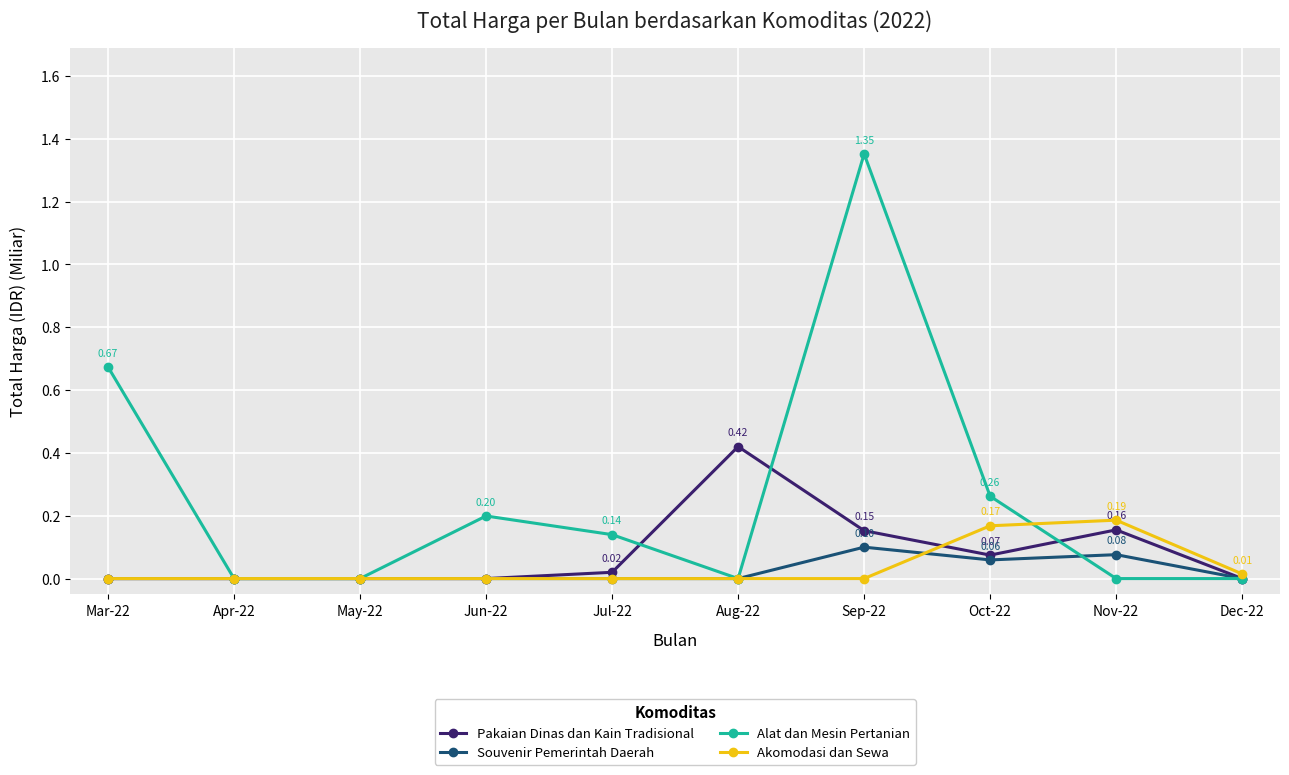

What is the total value across all series at Oct-22?

0.6